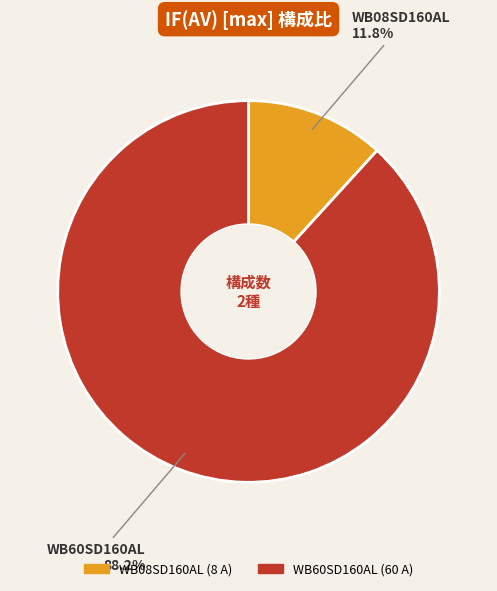

The WB60SD160AL slice represents 94% of the pie. True or false?

False